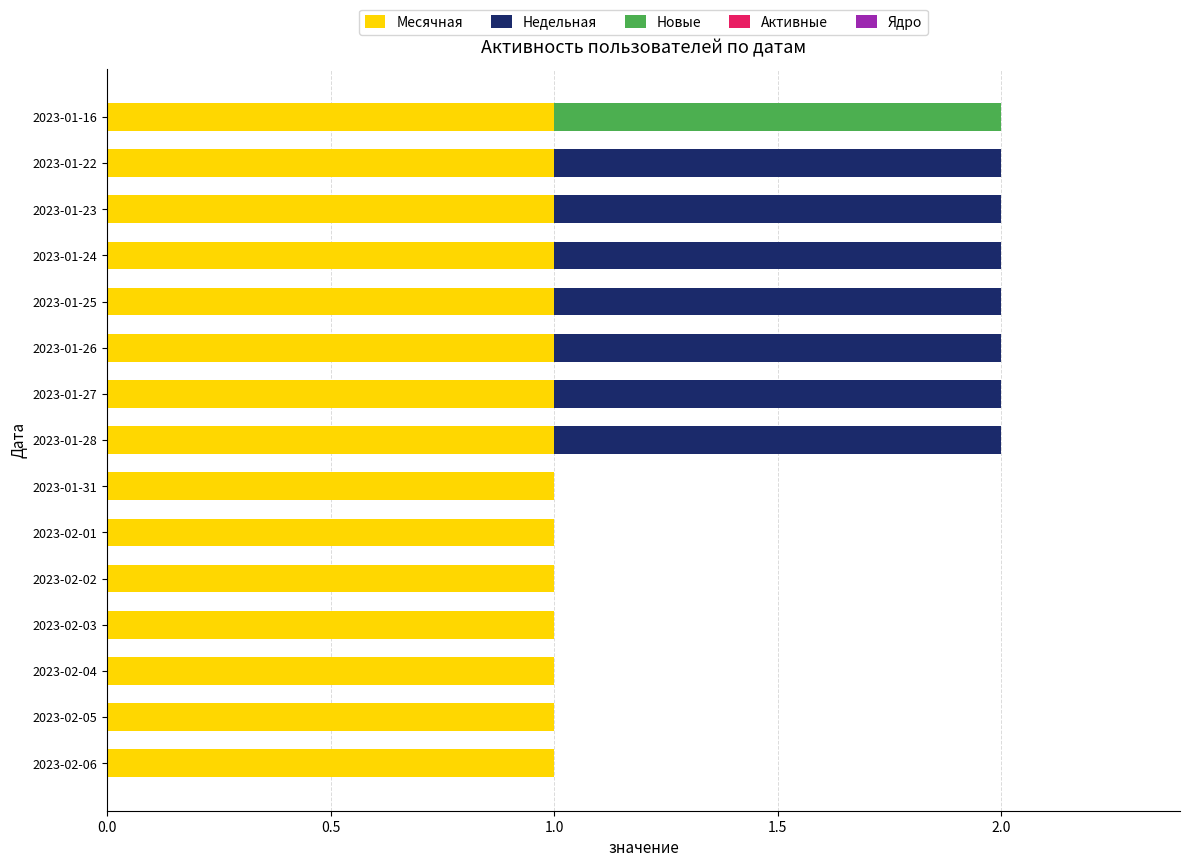

What is the sum of all Месячная values?

15